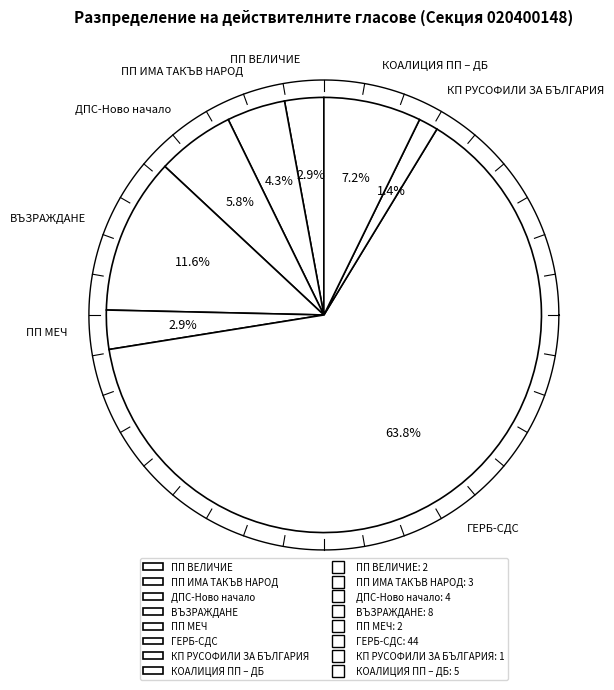

Which category has the smallest portion of the pie?

КП РУСОФИЛИ ЗА БЪЛГАРИЯ